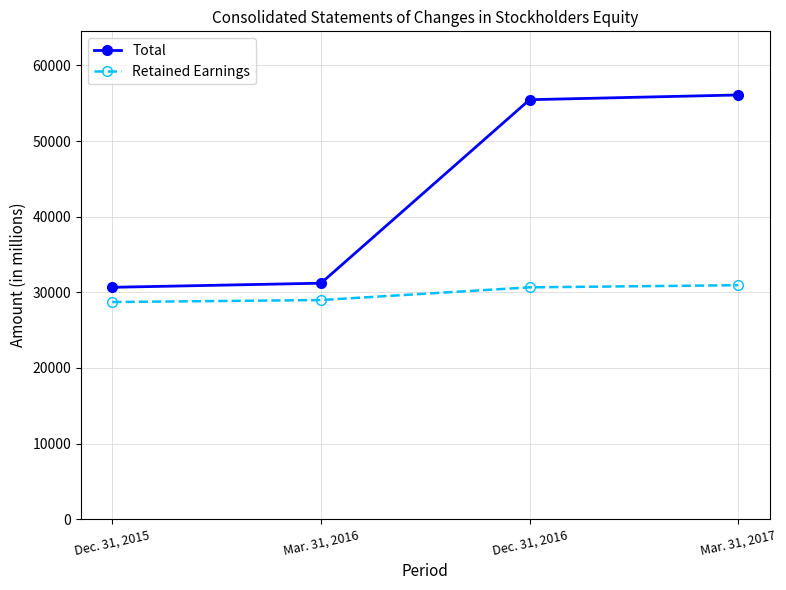

What is the average value of the Retained Earnings series?

29817